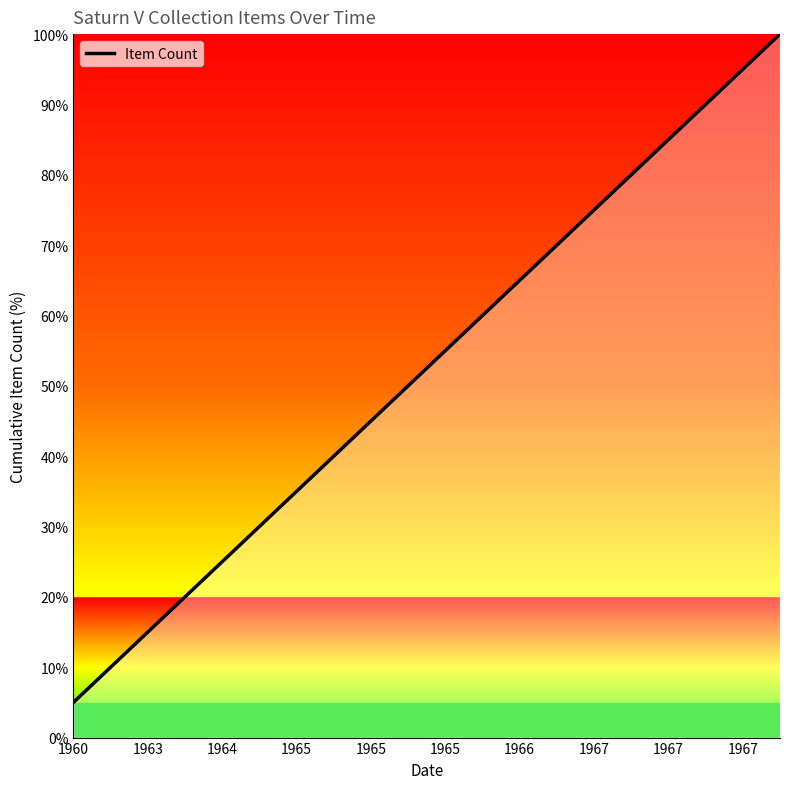

What is the maximum value shown in the chart?

100.0